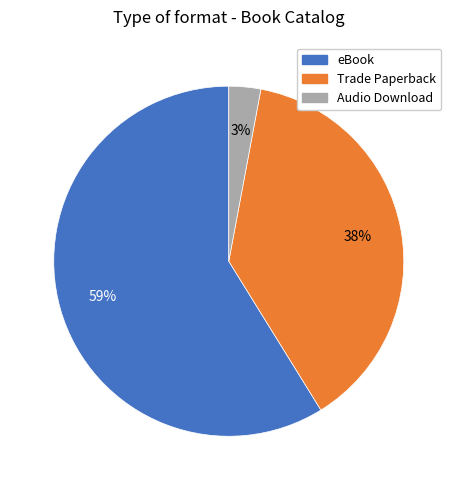

Do Audio Download and Trade Paperback together represent more than half of the pie?

No